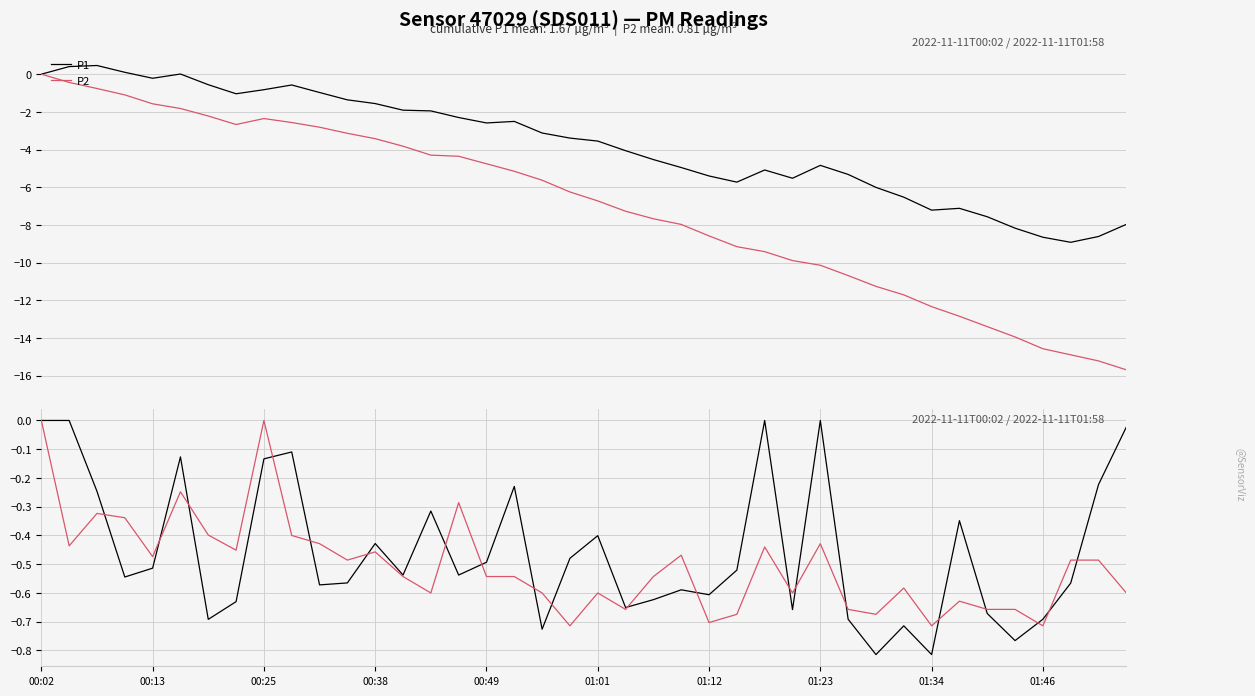

How many lines are shown in the chart?

4